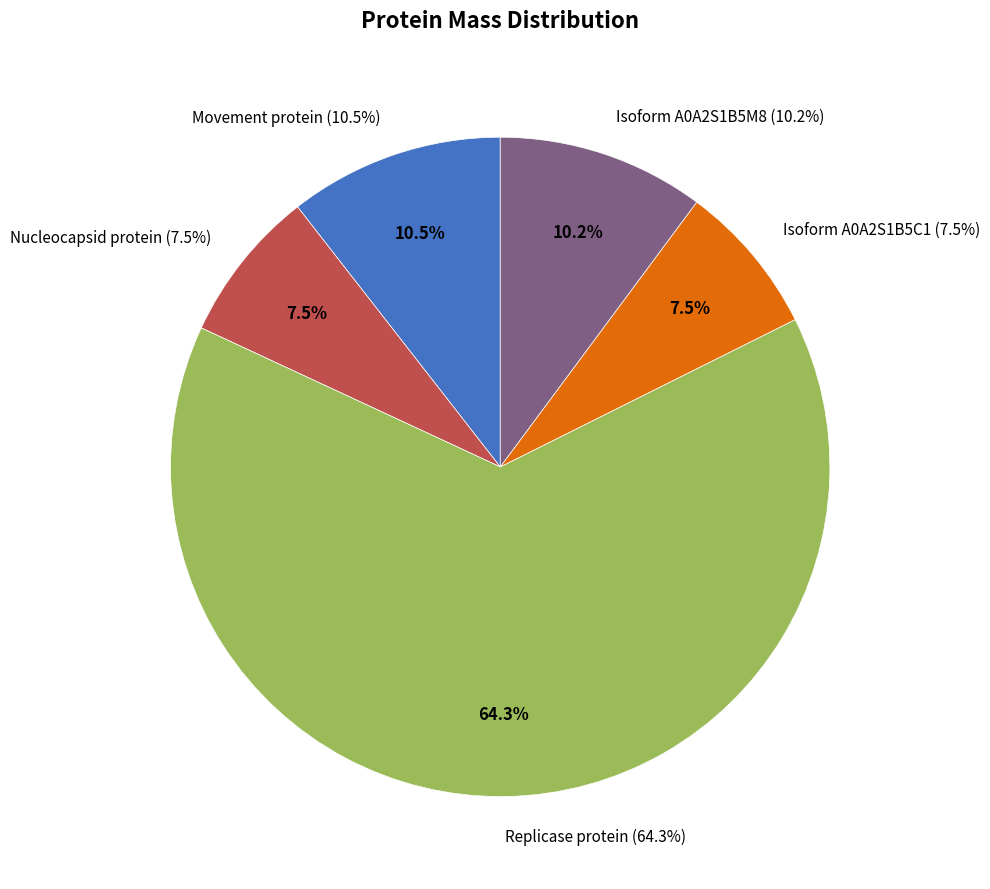

To the nearest percent, what percentage of the pie is Nucleocapsid protein?

8%